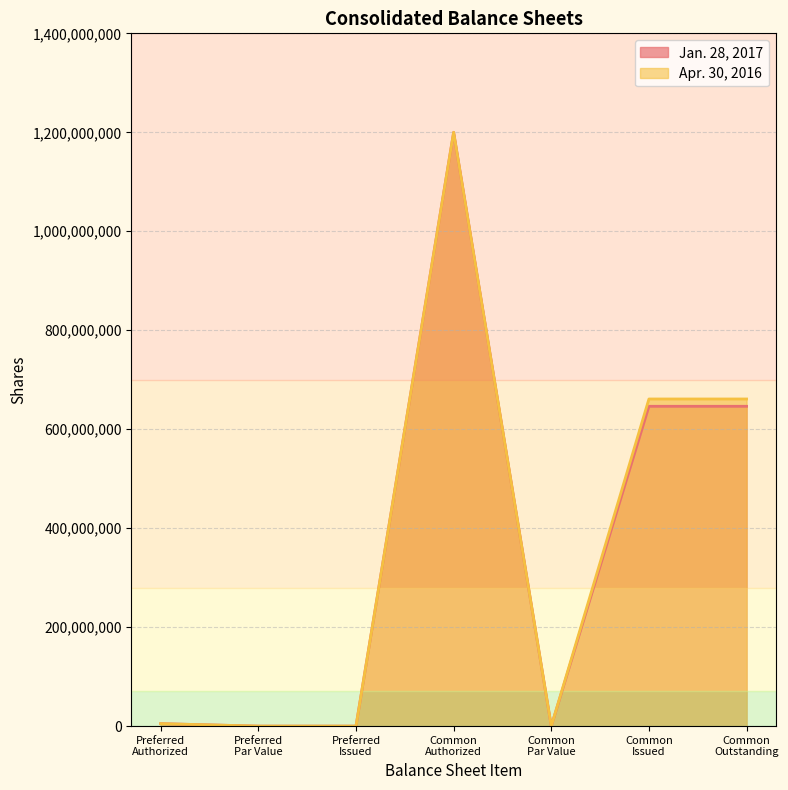

What are all the series names shown in the legend?

Jan. 28, 2017, Apr. 30, 2016